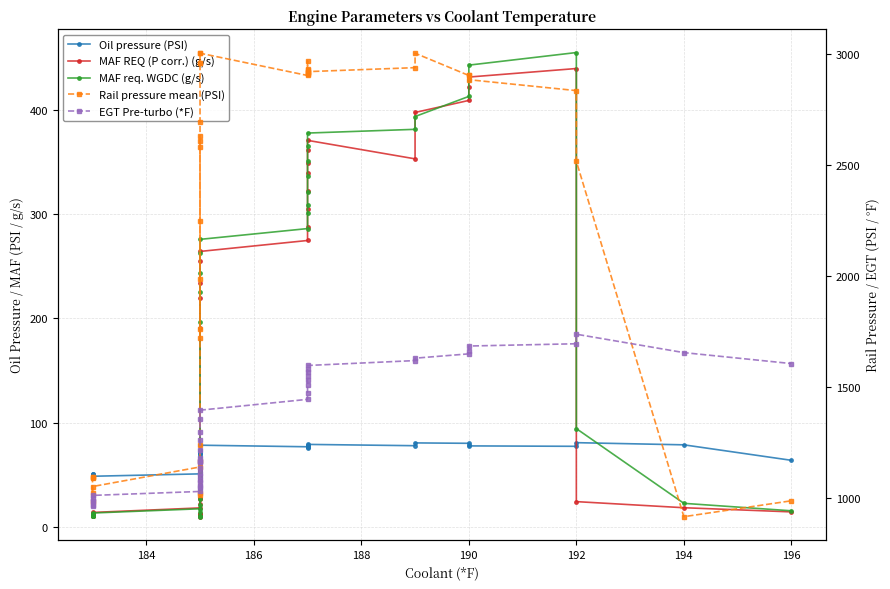

True or false: MAF req. WGDC (g/s) and EGT Pre-turbo (*F) intersect in this chart.

False